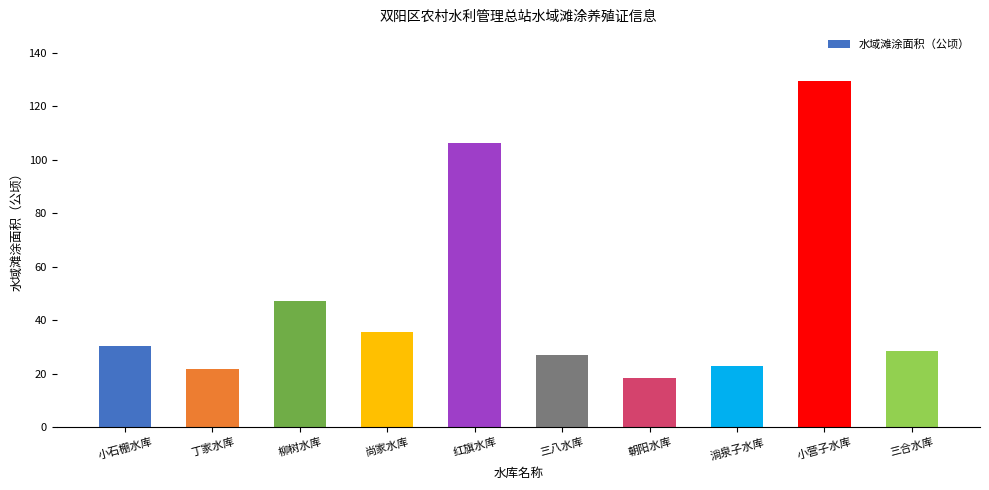

What is the label of the 7th bar from the left?

朝阳水库